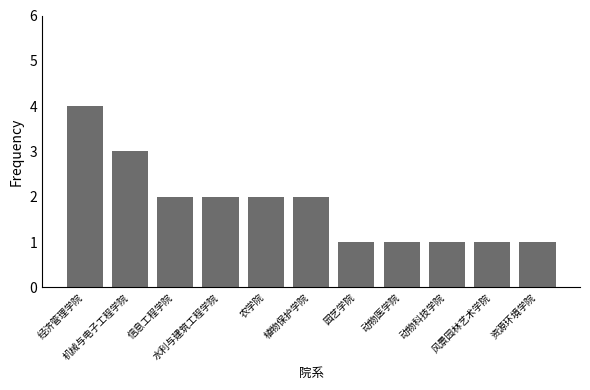

What is the difference between the maximum and minimum values?

3